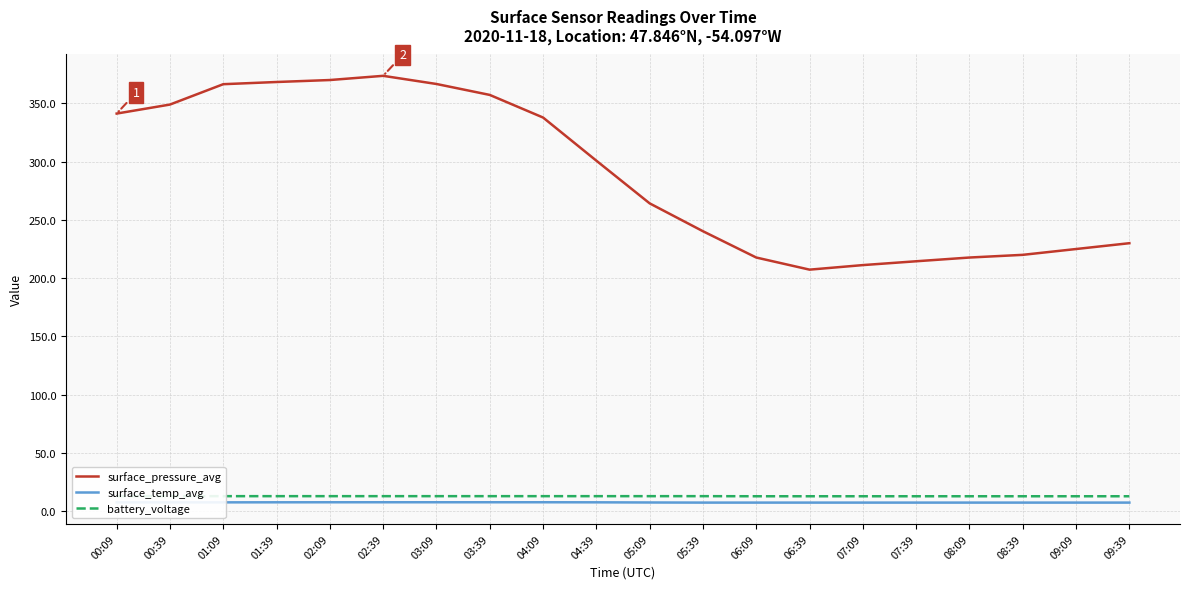

What is the label of the 15th point from the right?

02:39